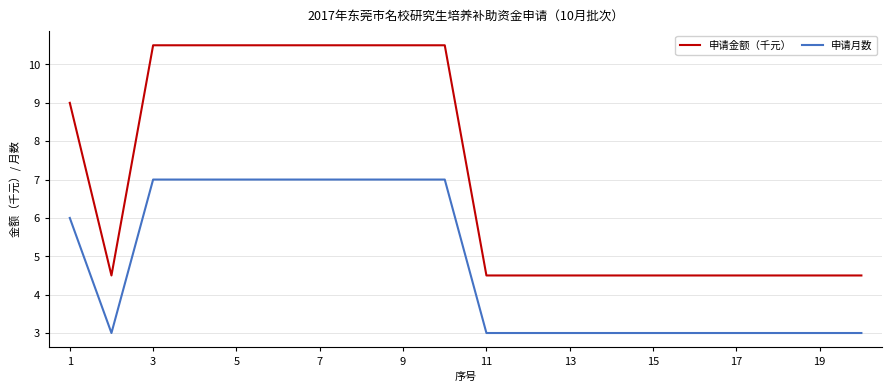

Rank the series by their average value, from lowest to highest.

申请月数, 申请金额（千元）